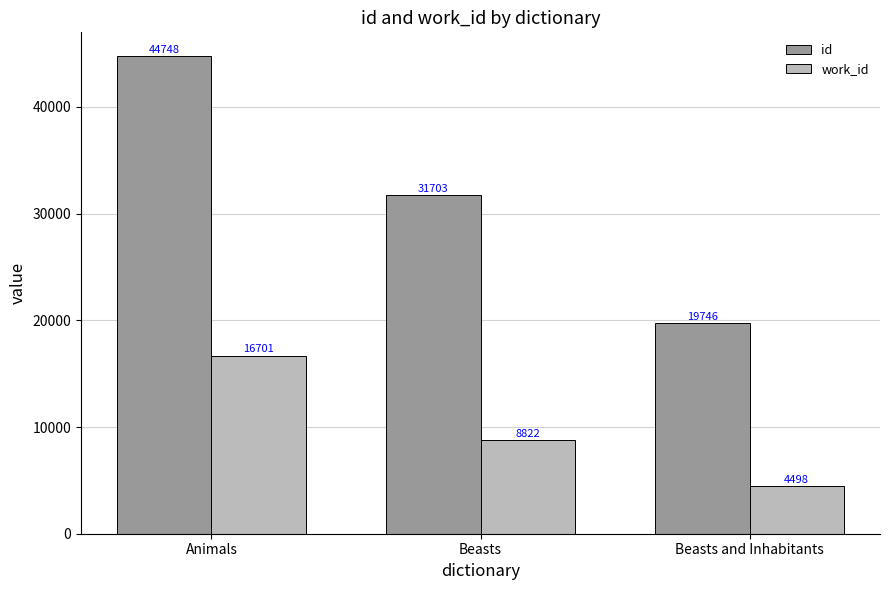

What are all the series names shown in the legend?

id, work_id